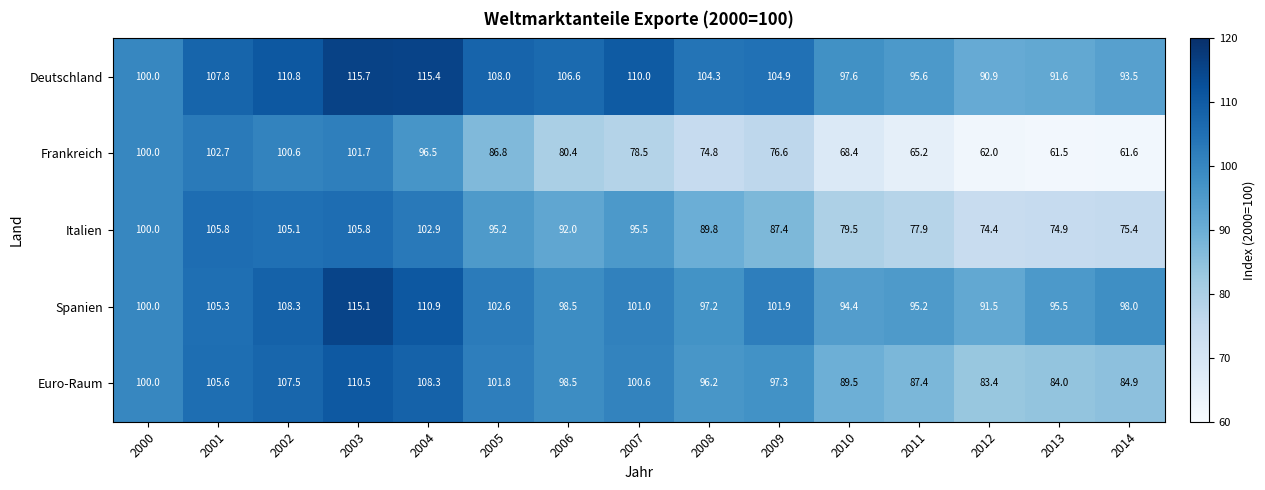

Which series has the largest range (max minus min)?

Frankreich